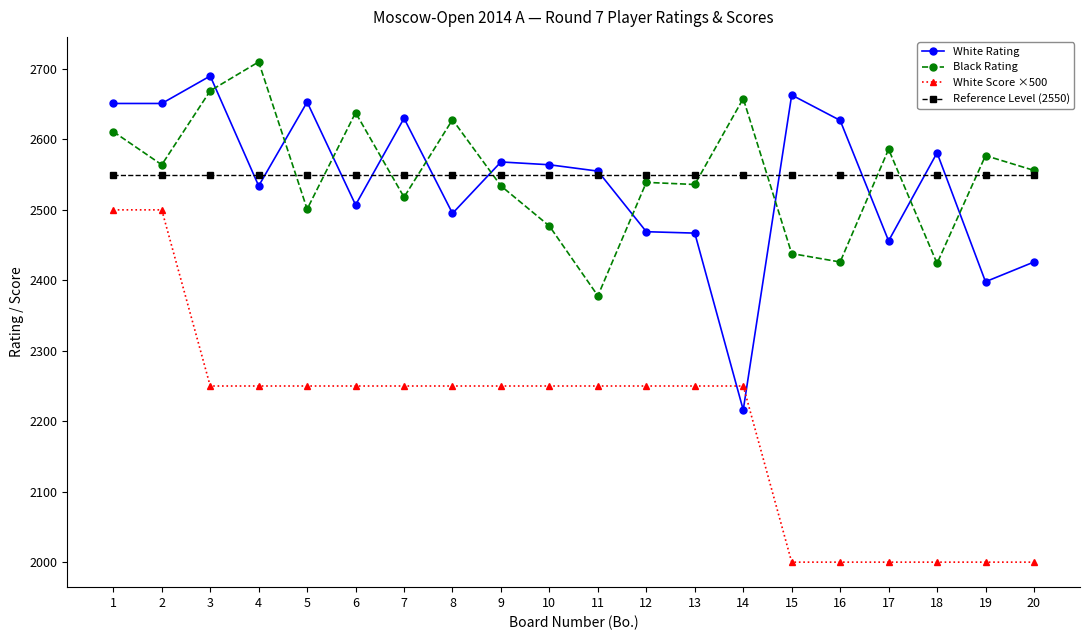

What is the smallest value displayed?

2000